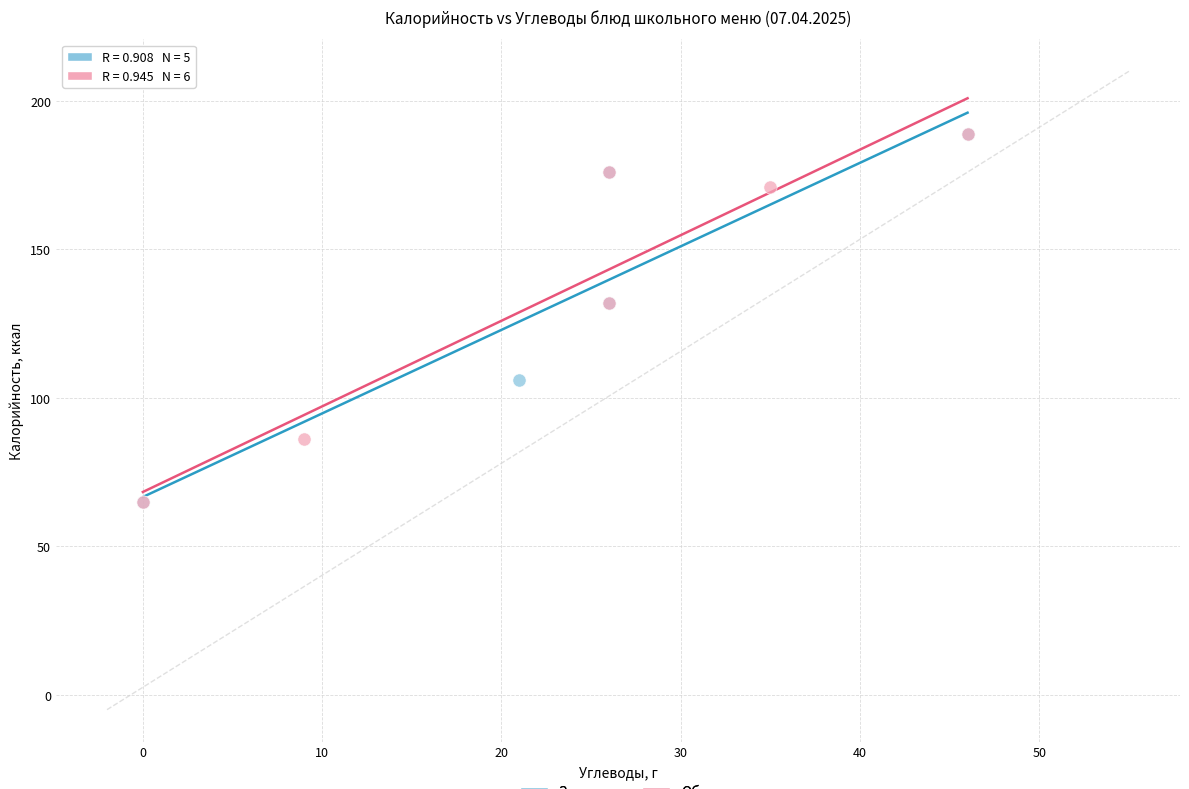

What are all the series names shown in the legend?

Завтрак, Обед